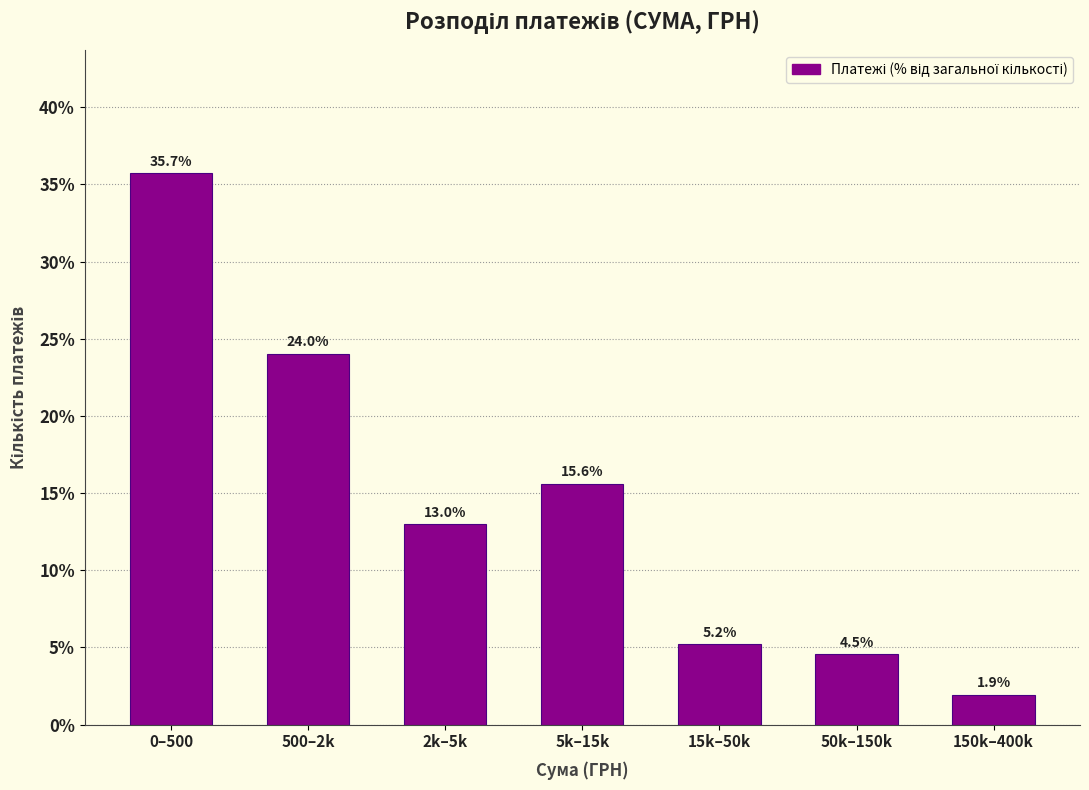

Reading left to right, transcribe all the data shown in this chart.

35.7	24.0	13.0	15.6	5.2	4.5	1.9